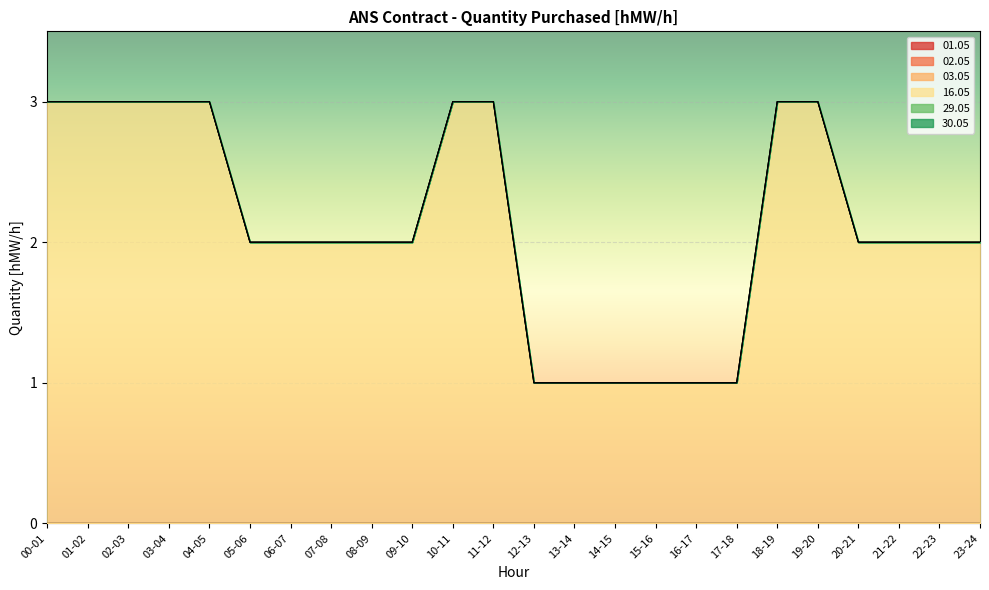

Reading left to right, what are all the values shown in this chart?

01.05: 0	0	0	0	0	0	0	0	0	0	0	0	0	0	0	0	0	0	0	0	0	0	0	0
02.05: 0	0	0	0	0	0	0	0	0	0	0	0	0	0	0	0	0	0	0	0	0	0	0	0
03.05: 0	0	0	0	0	0	0	0	0	0	0	0	0	0	0	0	0	0	0	0	0	0	0	0
16.05: 3	3	3	3	3	2	2	2	2	2	3	3	1	1	1	1	1	1	3	3	2	2	2	2
29.05: 0	0	0	0	0	0	0	0	0	0	0	0	0	0	0	0	0	0	0	0	0	0	0	0
30.05: 0	0	0	0	0	0	0	0	0	0	0	0	0	0	0	0	0	0	0	0	0	0	0	0